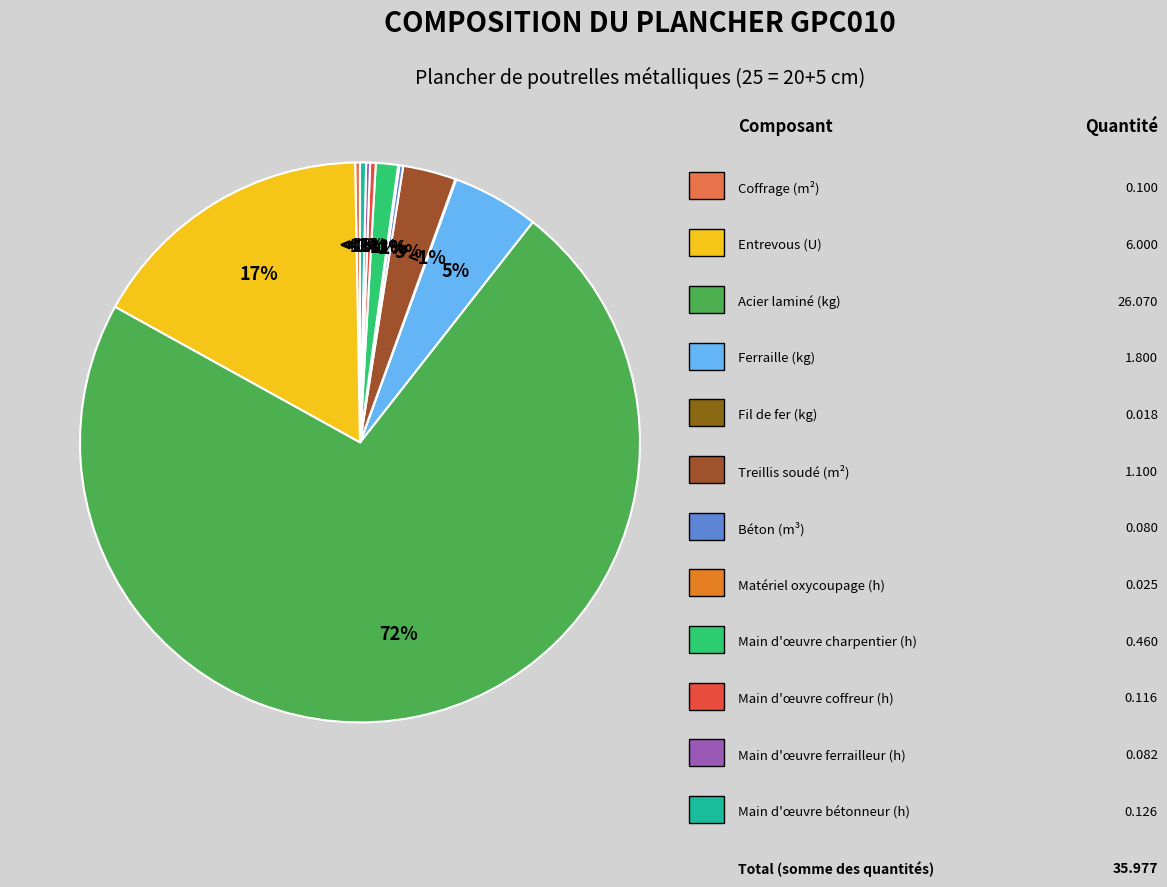

Which category accounts for the majority?

mt07ala010deb (kg)